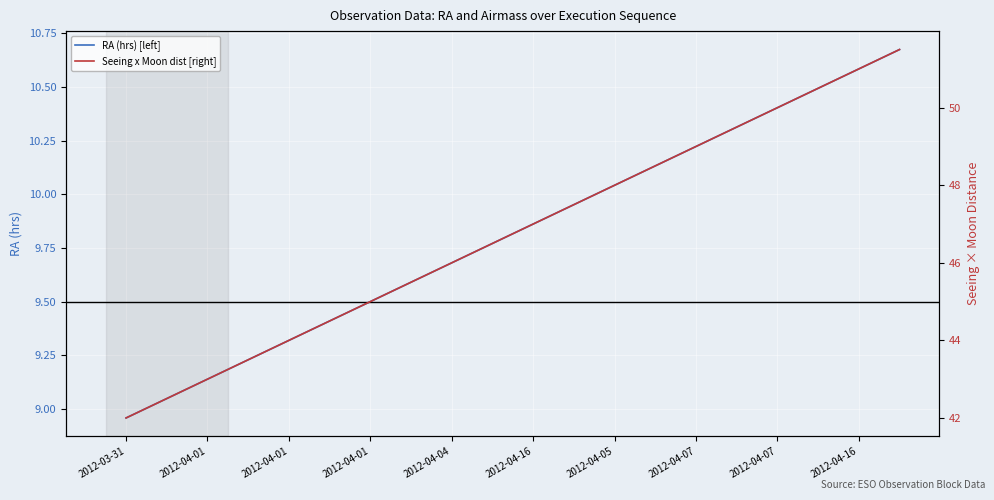

True or false: RA (hrs) [left] and Seeing x Moon dist [right] intersect in this chart.

False